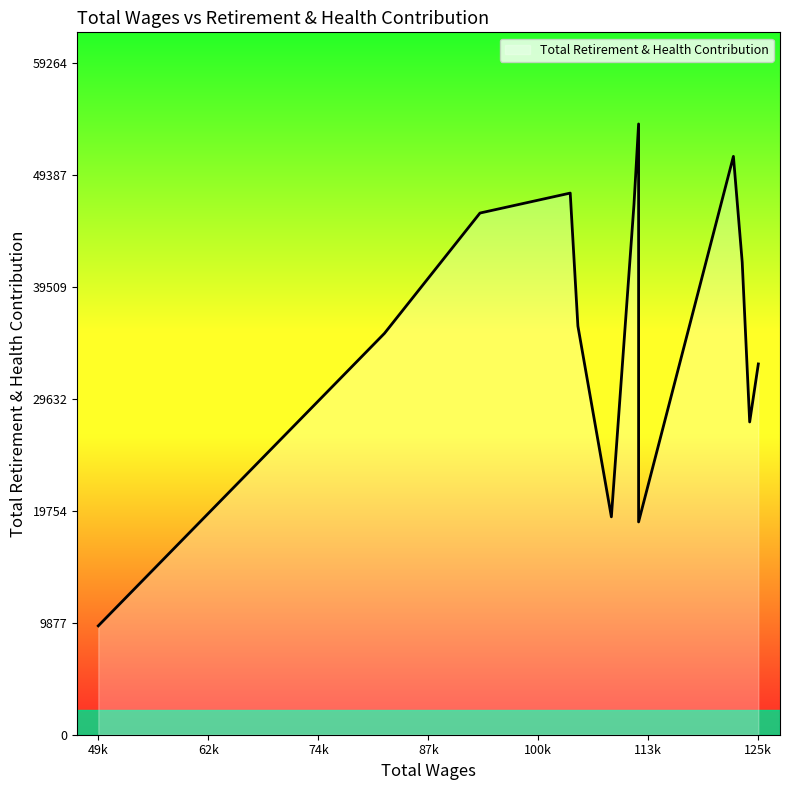

Which label corresponds to the largest value in the chart?

112059.0